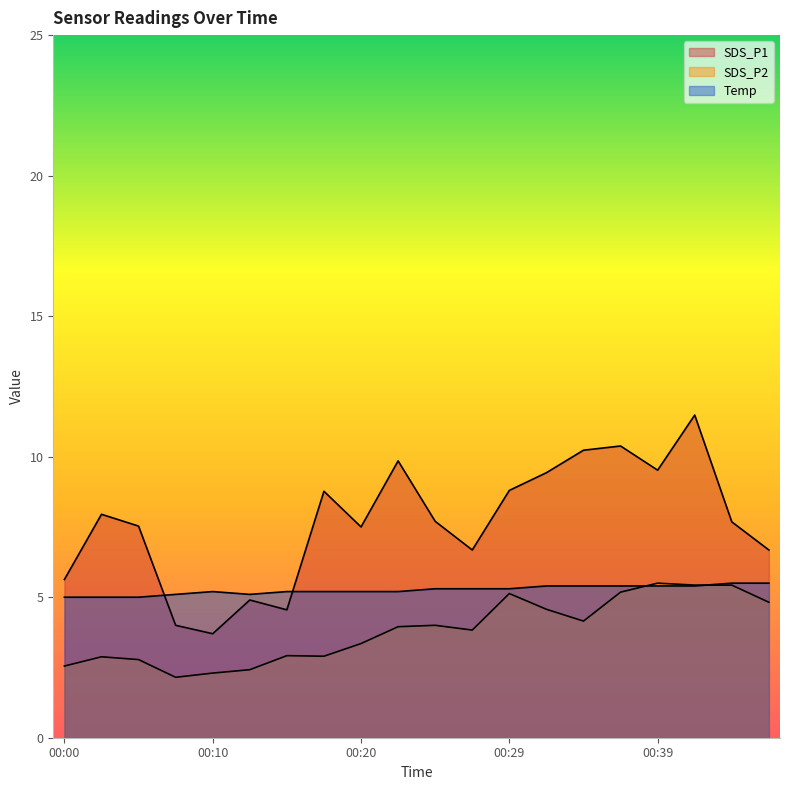

Count the number of categories in the chart.

20